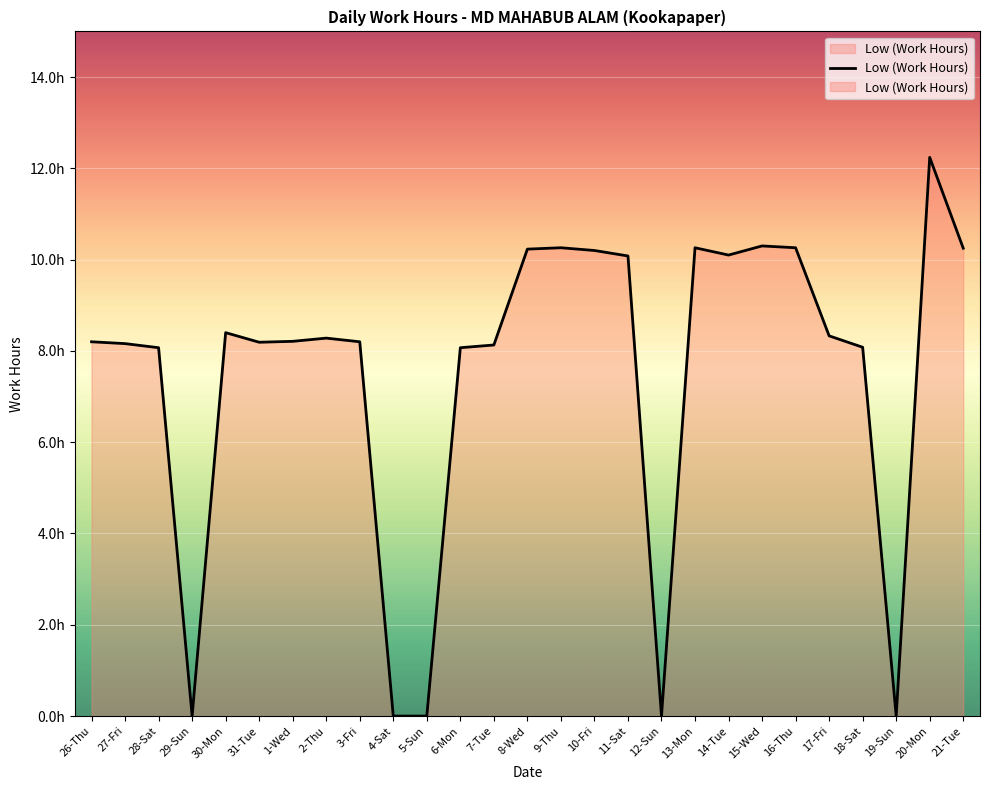

Reading right to left, what are all the values shown in this chart?

10.2	12.2	0.0	8.1	8.3	10.3	10.3	10.1	10.3	0.0	10.1	10.2	10.3	10.2	8.1	8.1	0.0	0.0	8.2	8.3	8.2	8.2	8.4	0.0	8.1	8.2	8.2